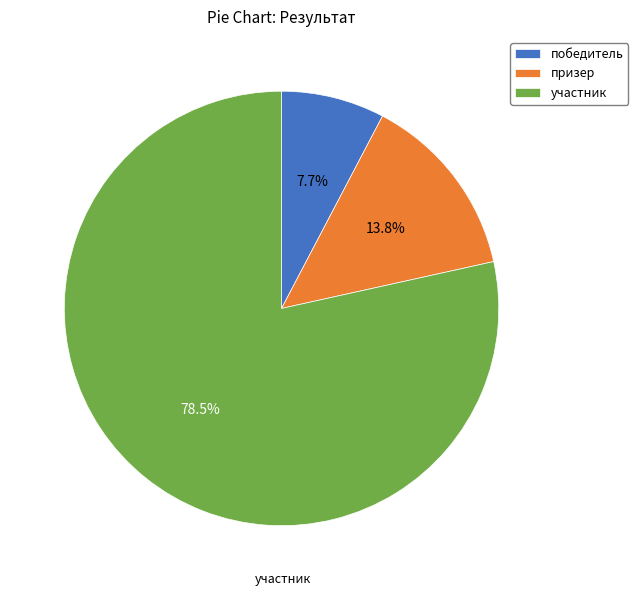

Rank the categories by value from highest to lowest.

участник, призер, победитель